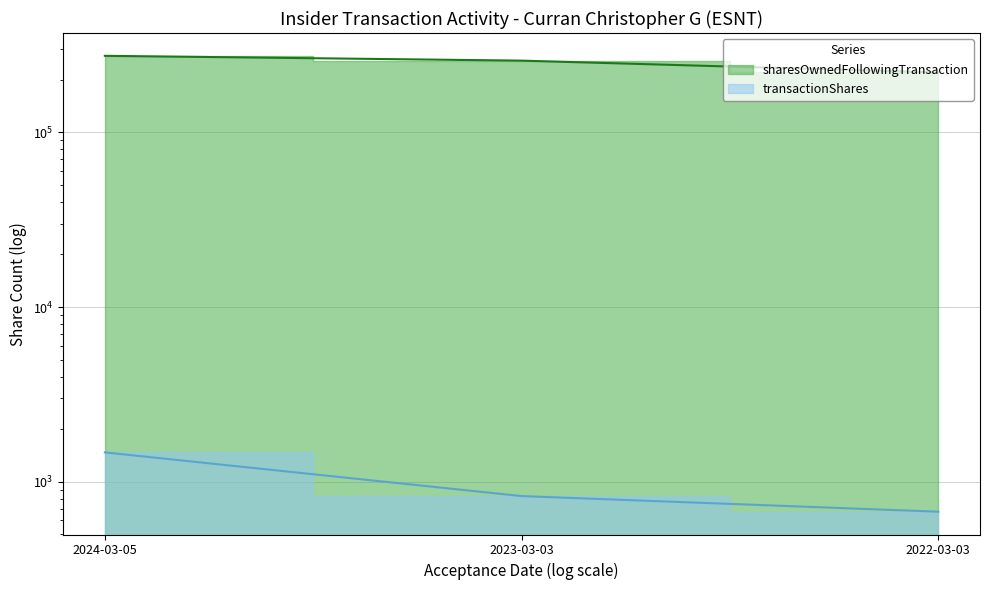

Which has a higher value, 2022-03-03 or 2023-03-03?

2023-03-03